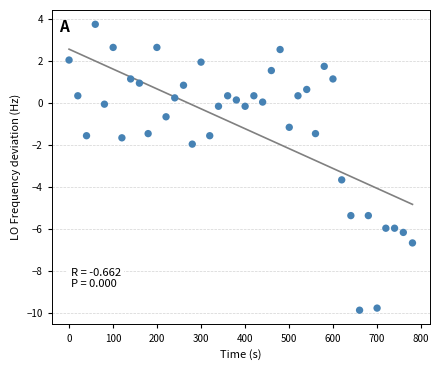

What is the range of X values (max minus min)?

780.4